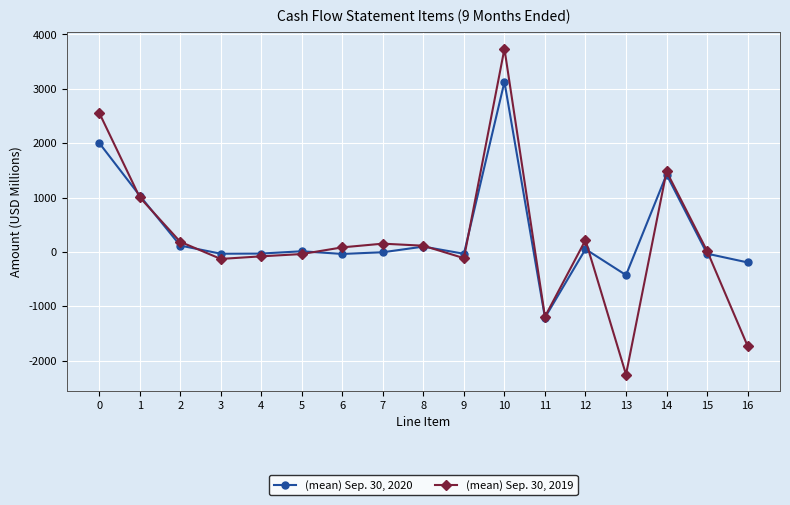

Which series has the largest total across all categories?

(mean) Sep. 30, 2020